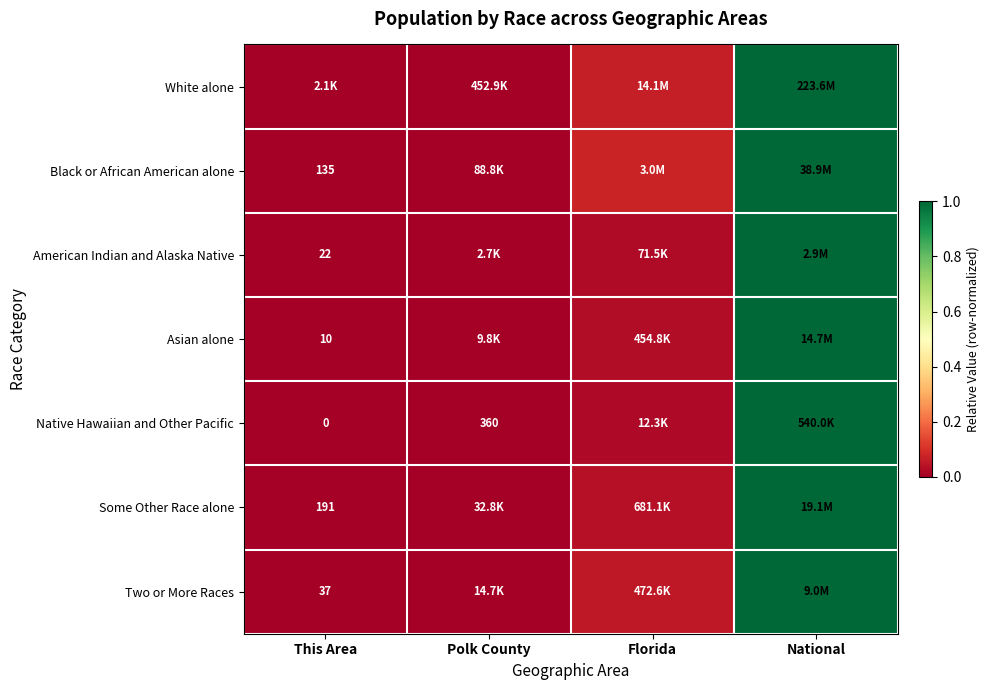

At how many categories does at least one series exceed 0?

3